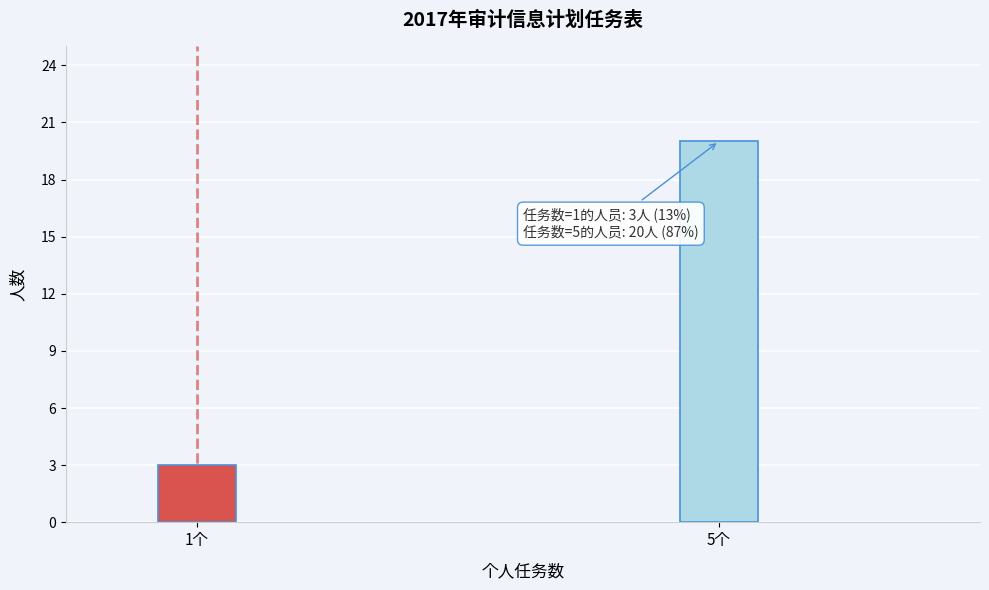

Reading right to left, list all the values displayed in this chart.

20	3